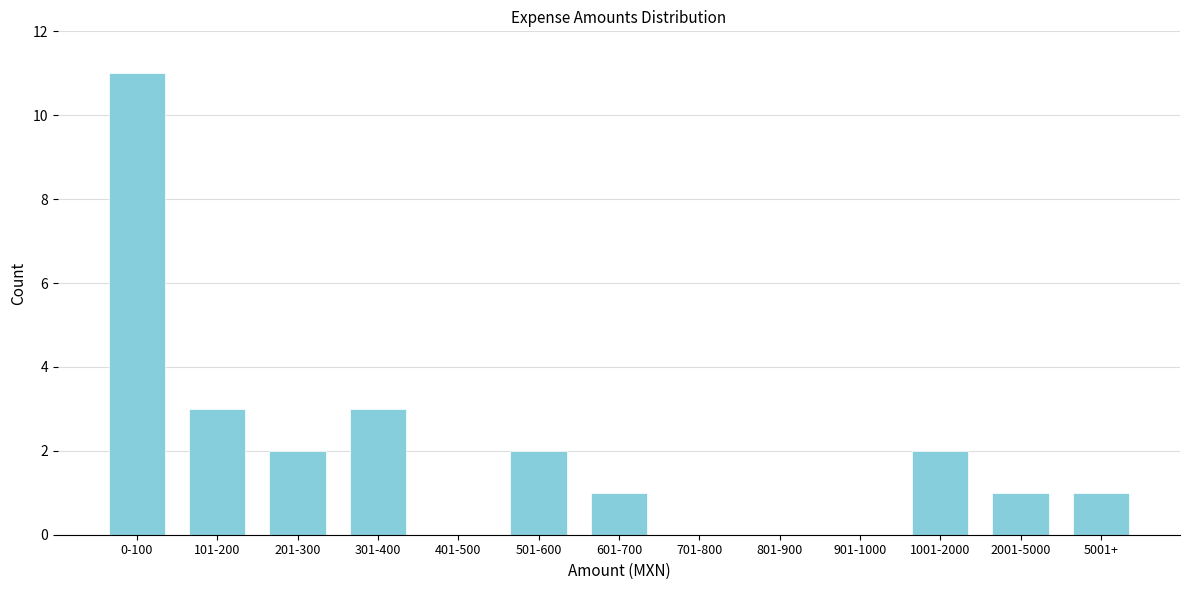

Reading right to left, transcribe all the data shown in this chart.

5001+=1	2001-5000=1	1001-2000=2	901-1000=0	801-900=0	701-800=0	601-700=1	501-600=2	401-500=0	301-400=3	201-300=2	101-200=3	0-100=11